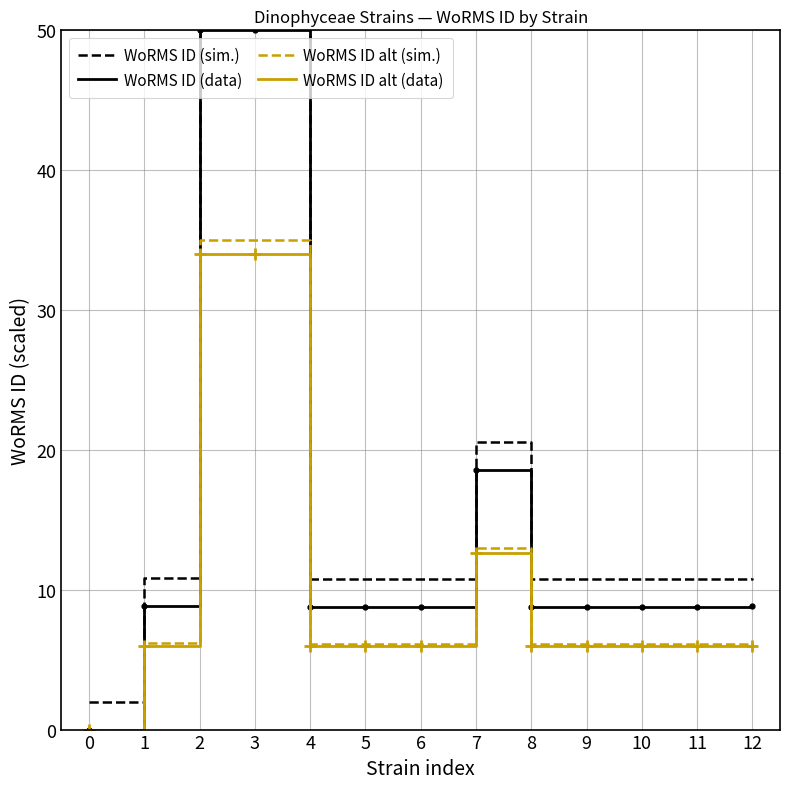

How many distinct data groups are displayed?

4